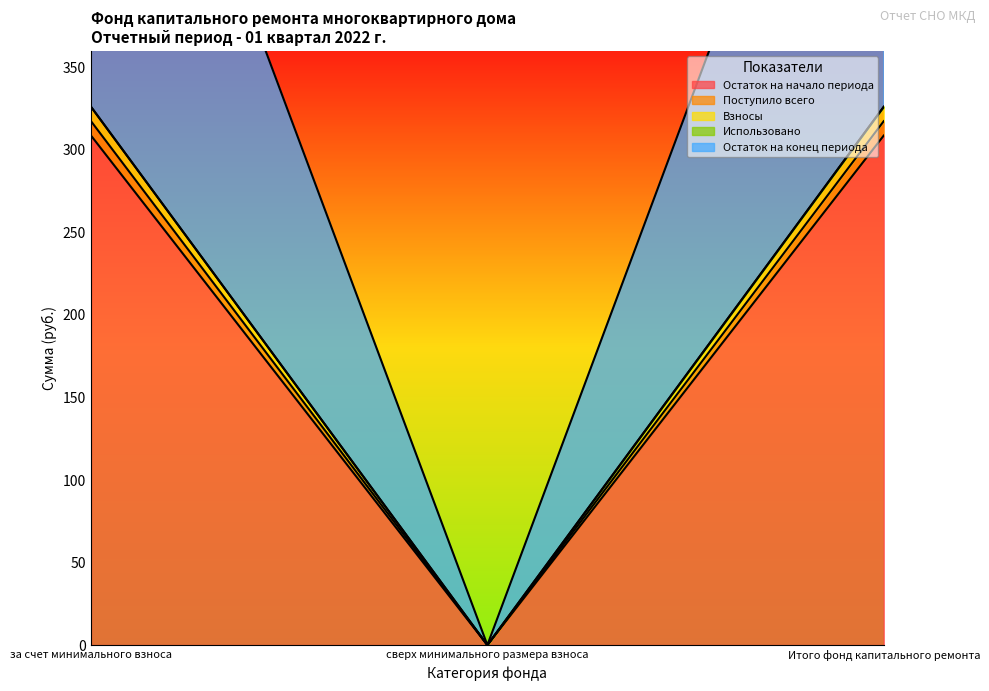

How many values in the Остаток на начало периода series are below 308?

1